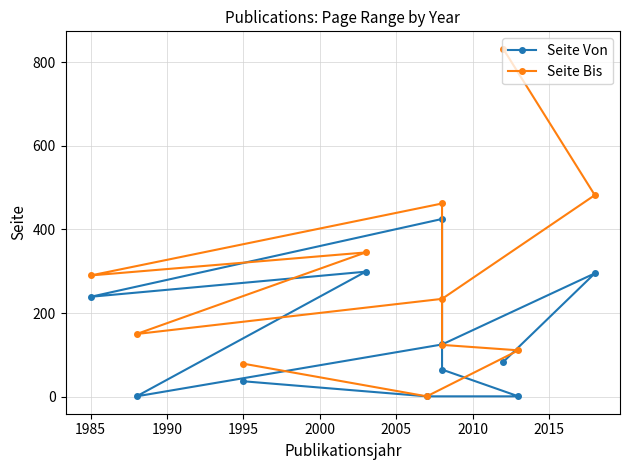

At how many categories does at least one series exceed 315?

4